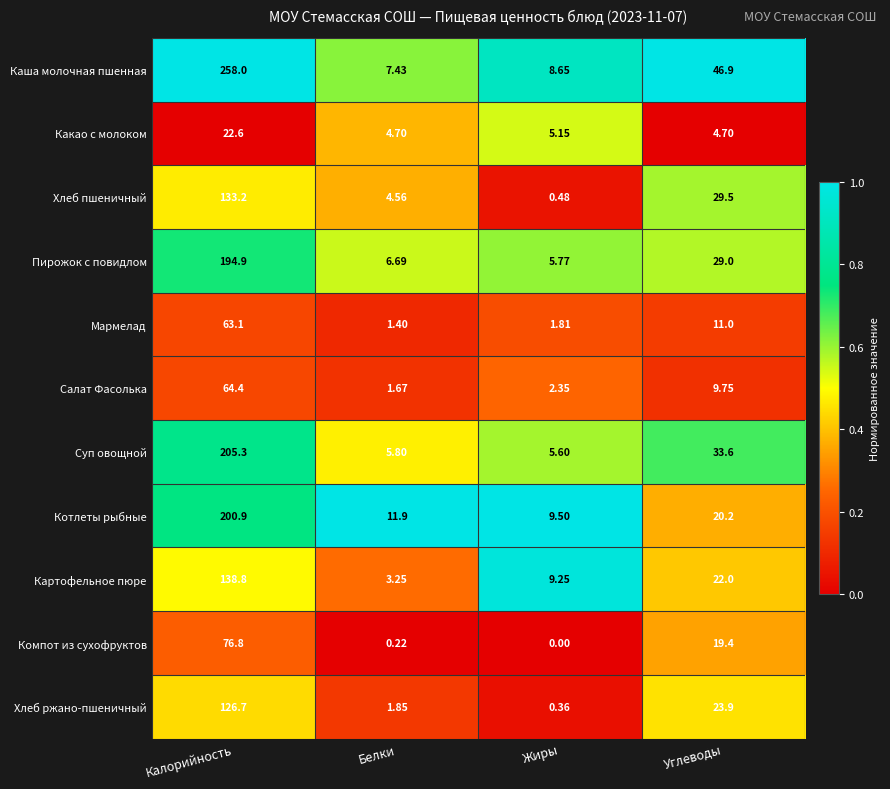

At which label is Хлеб ржано-пшеничный closest to 63?

Углеводы